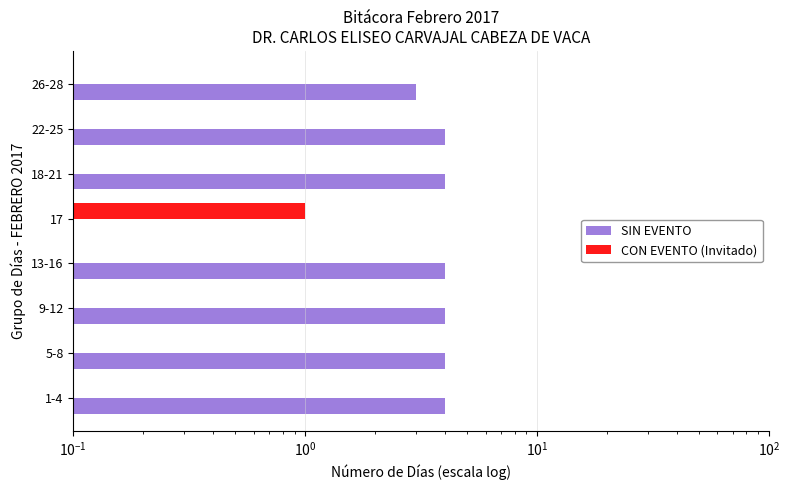

Reading left to right, list all the values displayed in this chart.

SIN EVENTO: 4	4	4	4	0	4	4	3
CON EVENTO (Invitado): 0	0	0	0	1	0	0	0